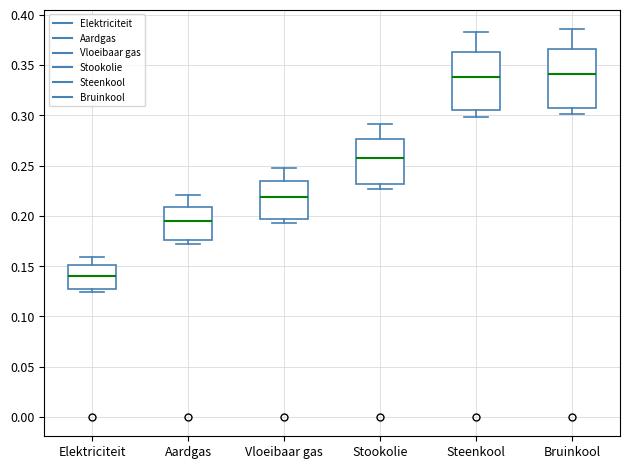

Reading left to right, read every box against the y-axis: the position of its median line, the range the box covers, and the ends of its whiskers. The values are not printed on the chart, so give them approximately, as read against the axis.

Elektriciteit: median 0.140, box 0.125 to 0.150, whiskers 0.125 (just below the box's lower edge) to 0.160
Aardgas: median 0.195, box 0.175 to 0.210, whiskers 0.170 to 0.220
Vloeibaar gas: median 0.220, box 0.195 to 0.235, whiskers 0.195 (just below the box's lower edge) to 0.245
Stookolie: median 0.255, box 0.230 to 0.275, whiskers 0.225 to 0.290
Steenkool: median 0.340, box 0.305 to 0.365, whiskers 0.300 to 0.385
Bruinkool: median 0.340, box 0.310 to 0.365, whiskers 0.300 to 0.385